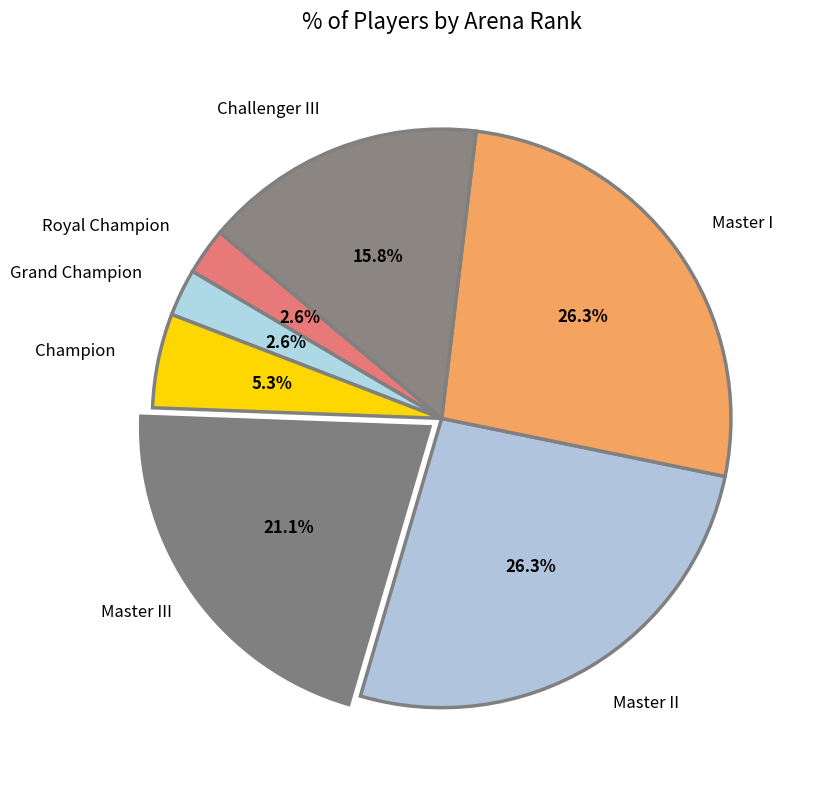

Count the number of slices in the pie.

7